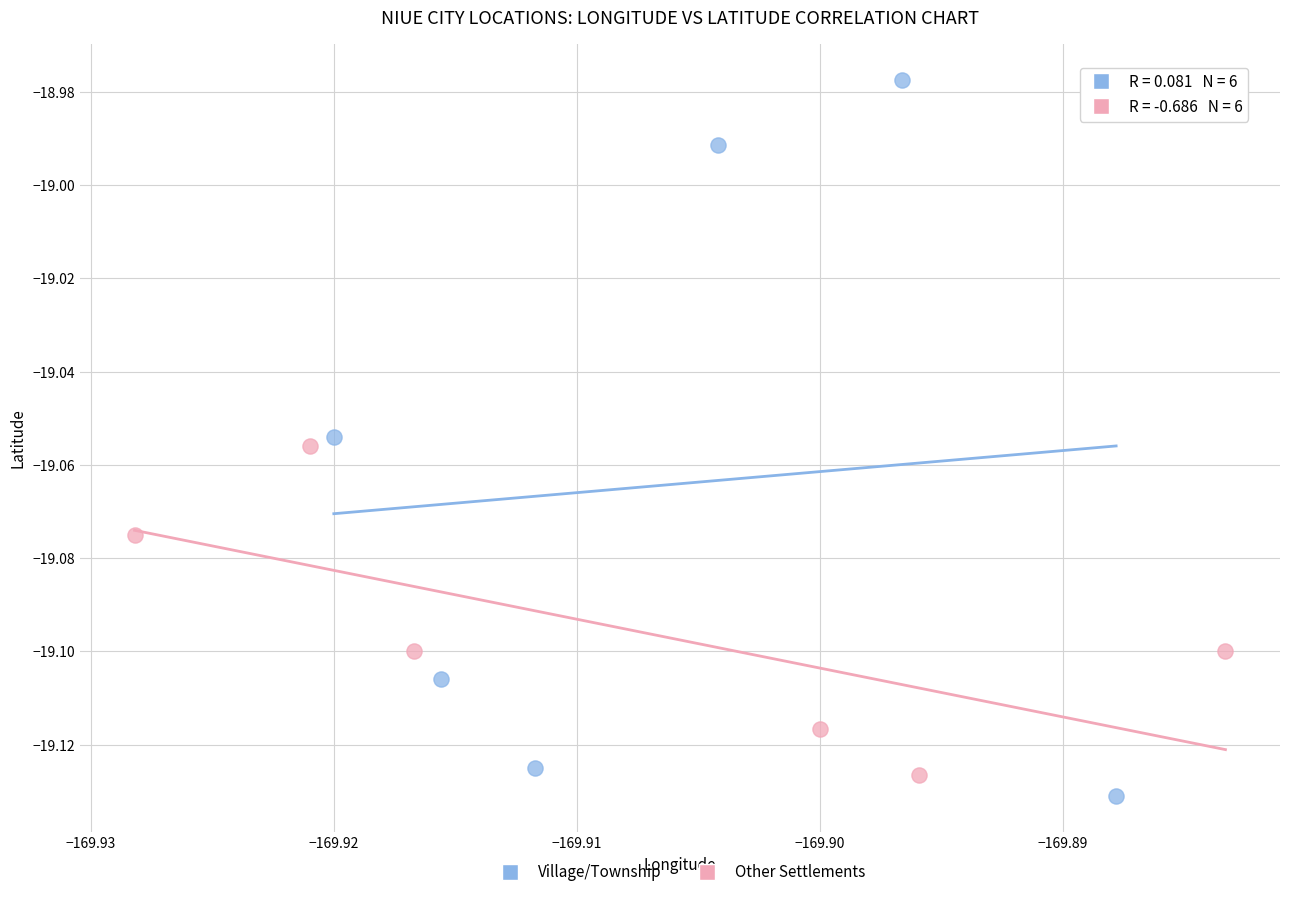

Which series contains the highest Y value?

Village/Township